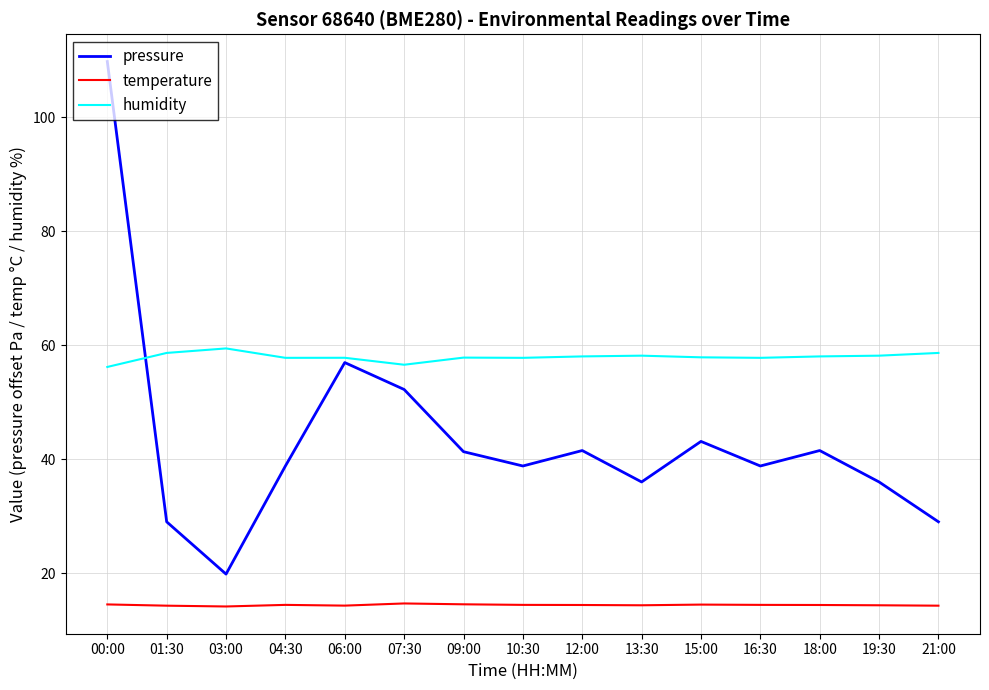

List the series in order of their peak value, highest first.

pressure, humidity, temperature